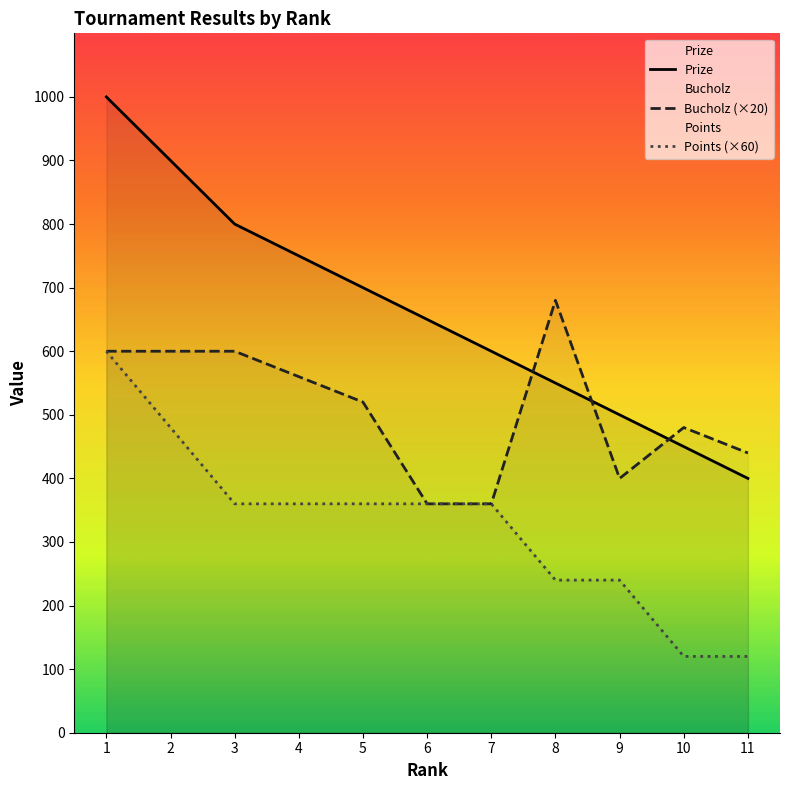

Does the chart display data point markers on the line(s)?

No